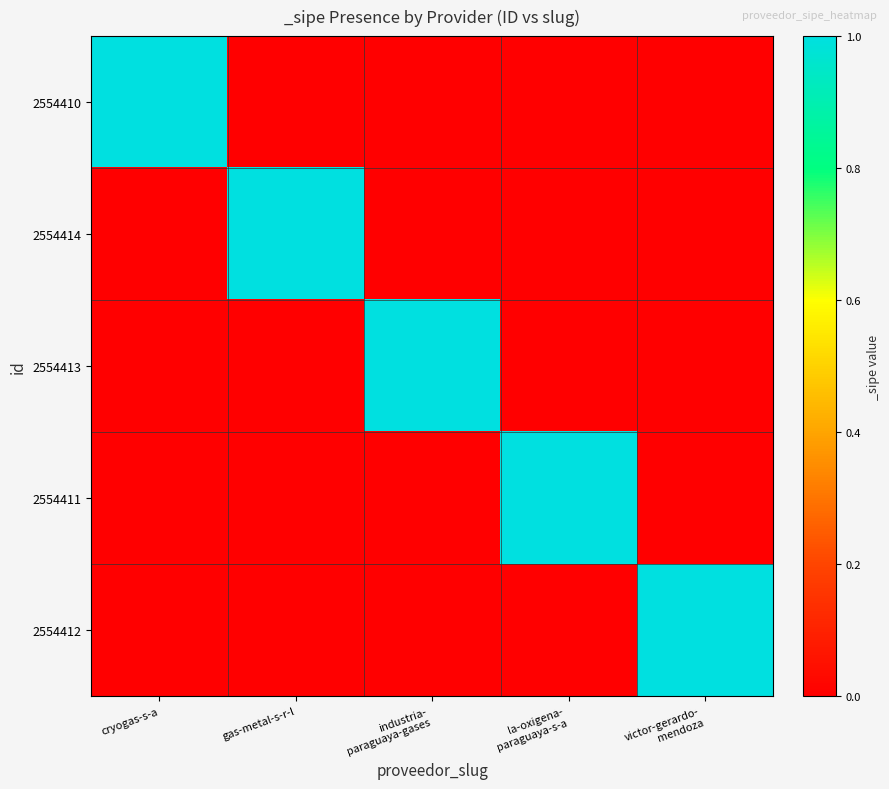

How many distinct data groups are displayed?

5